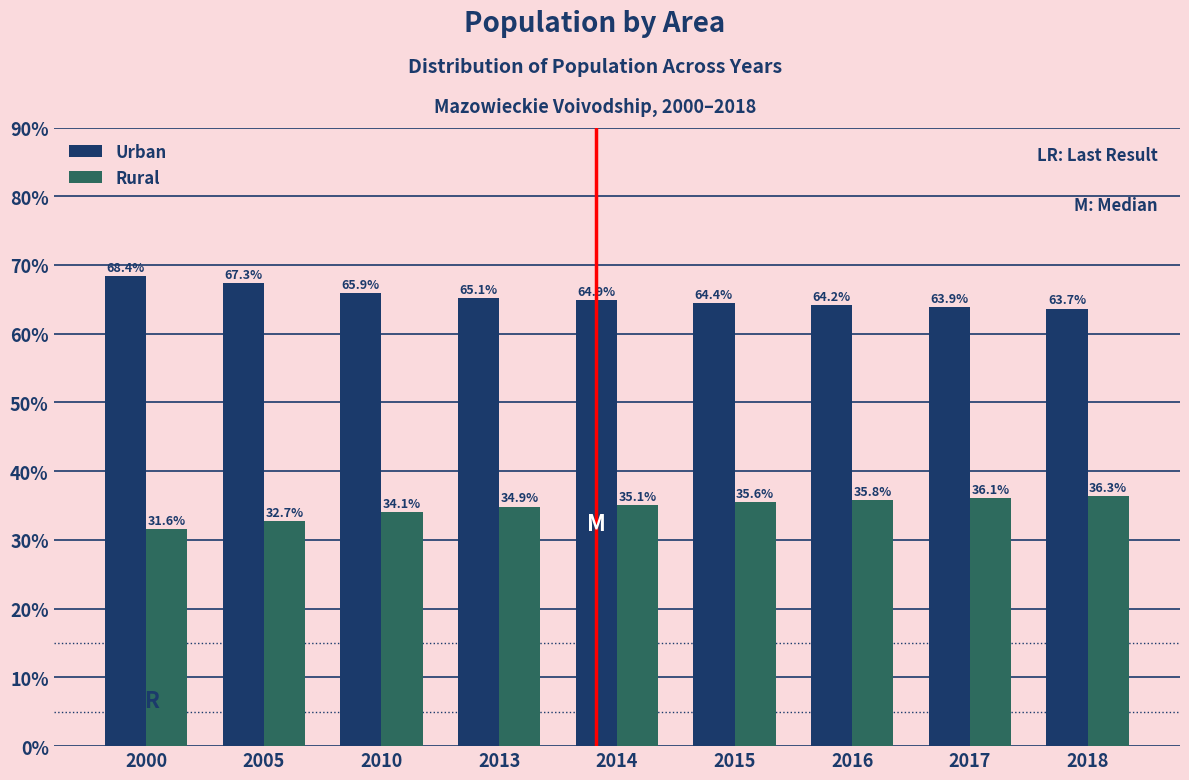

Reading left to right, extract all data points from this chart.

Urban: 68.4	67.3	65.9	65.1	64.9	64.4	64.2	63.9	63.7
Rural: 31.6	32.7	34.1	34.9	35.1	35.6	35.8	36.1	36.3